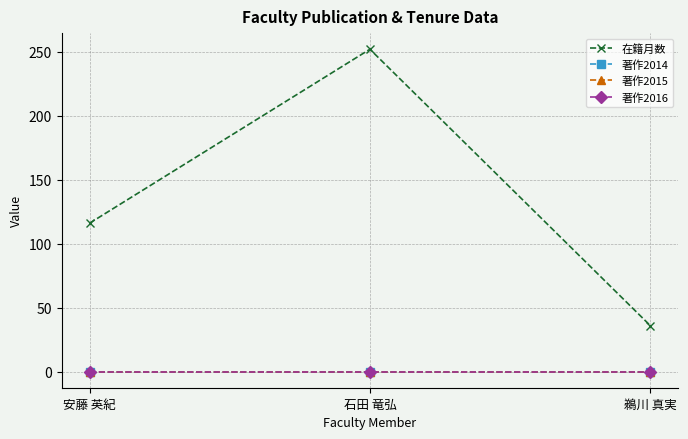

Reading right to left, list all the values displayed in this chart.

在籍月数: 鵜川 真実=36	石田 竜弘=252	安藤 英紀=116
著作2014: 鵜川 真実=0	石田 竜弘=0	安藤 英紀=0
著作2015: 鵜川 真実=0	石田 竜弘=0	安藤 英紀=0
著作2016: 鵜川 真実=0	石田 竜弘=0	安藤 英紀=0